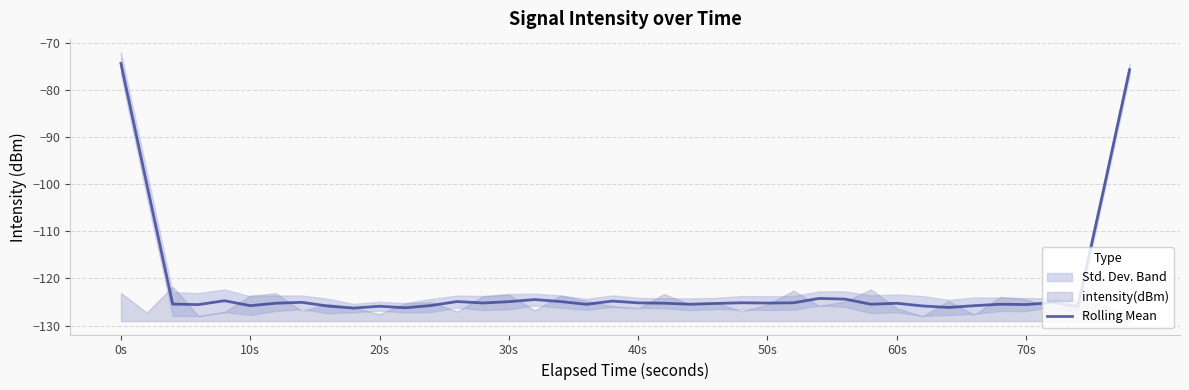

What is the lowest value of the Rolling Mean series?

-126.3